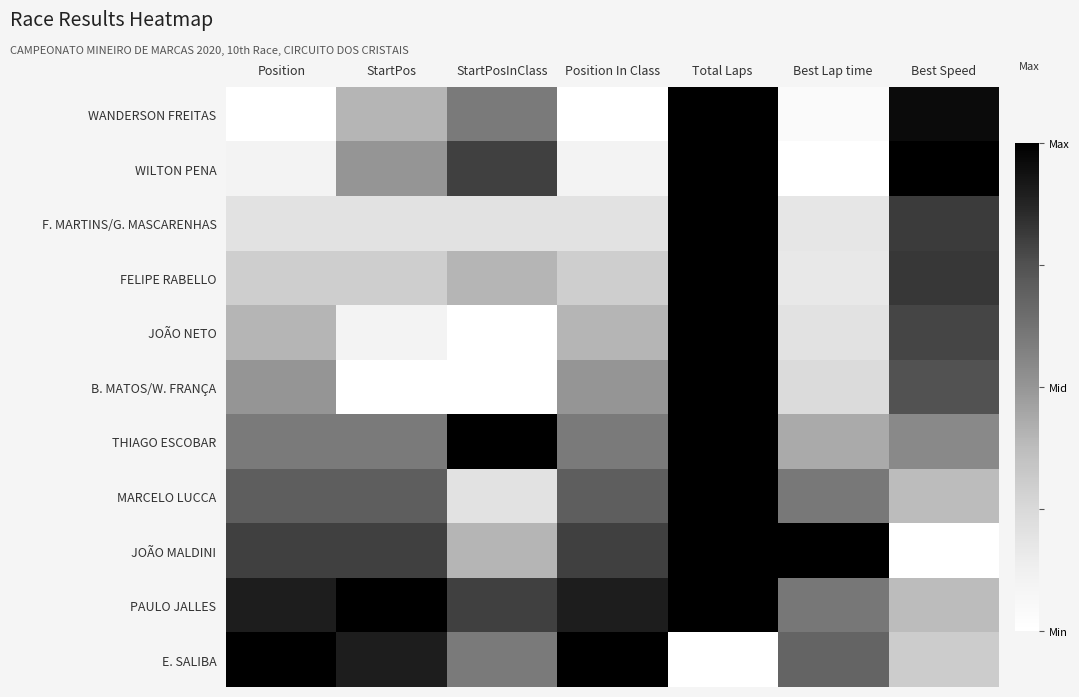

What is the difference between the highest and lowest values at Best Lap time?

1.0